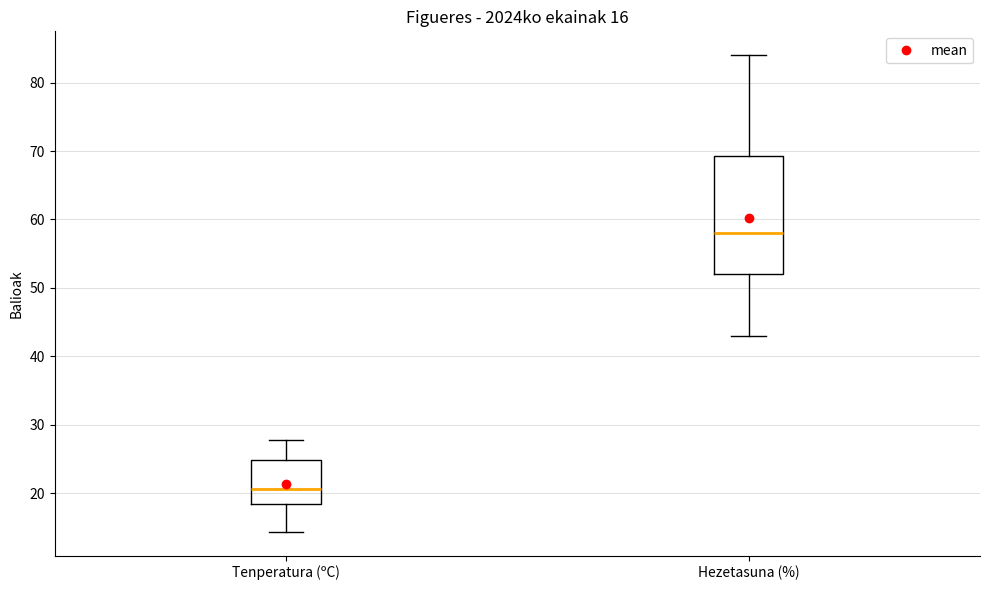

Comparing the boxes themselves (not the whiskers), which one is the tallest?

Hezetasuna (%)